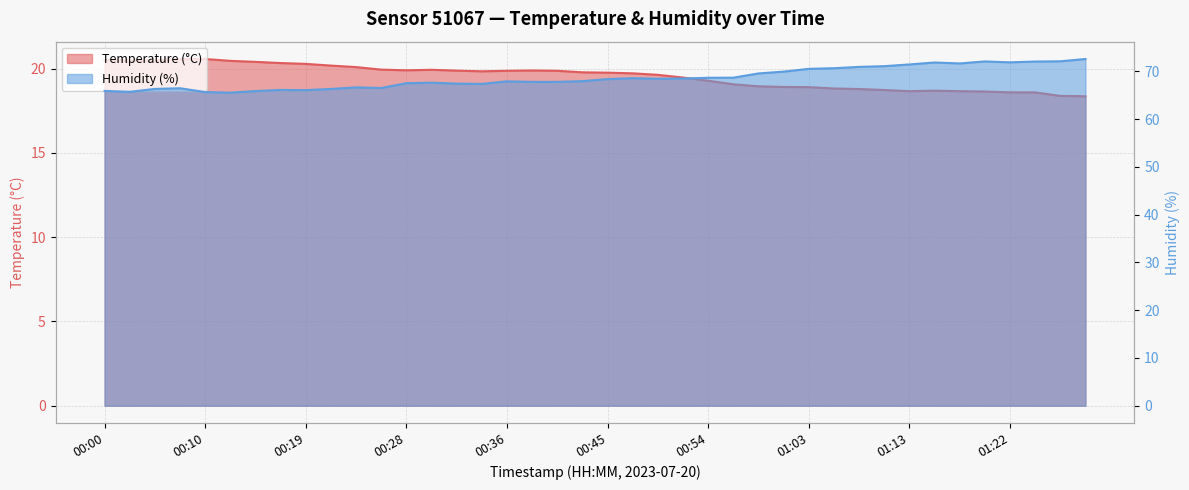

What is the average value of the Humidity (%) line series?

68.6